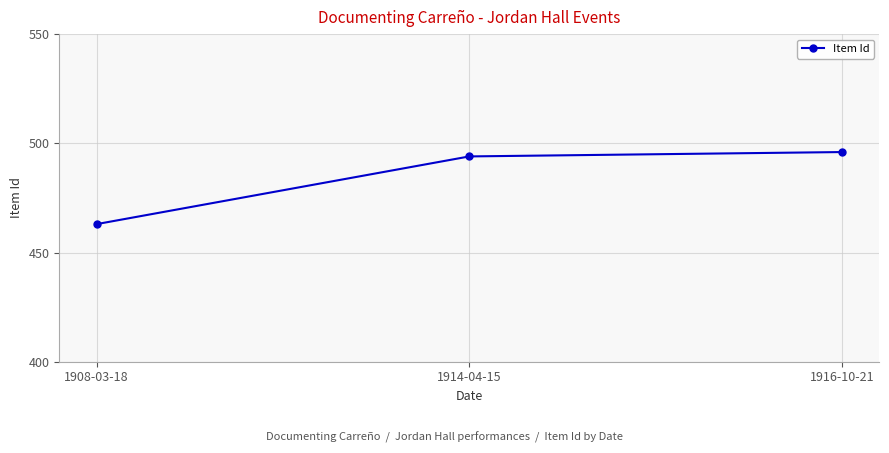

Reading right to left, list all the values displayed in this chart.

1916-10-21=496	1914-04-15=494	1908-03-18=463